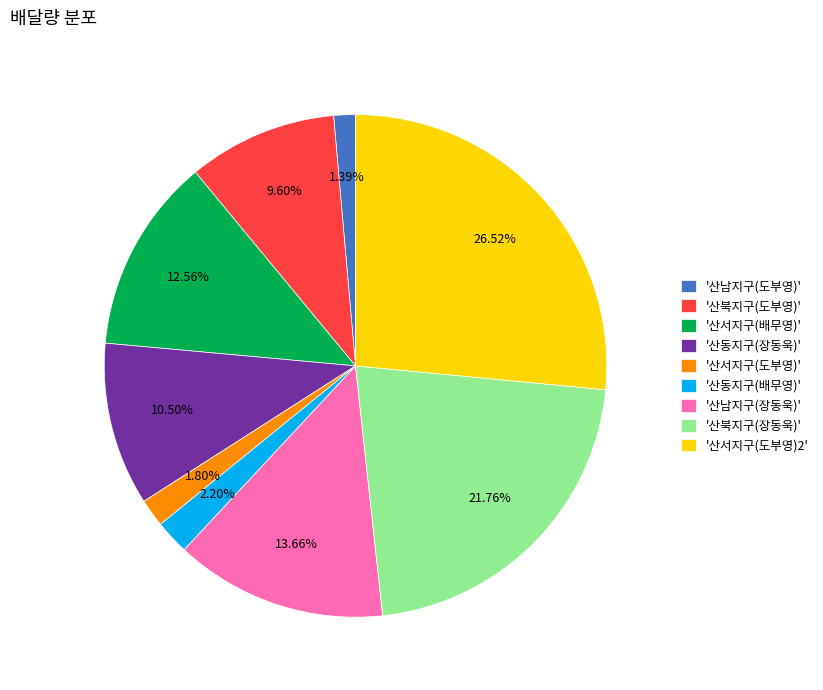

How many segments does this pie chart have?

9